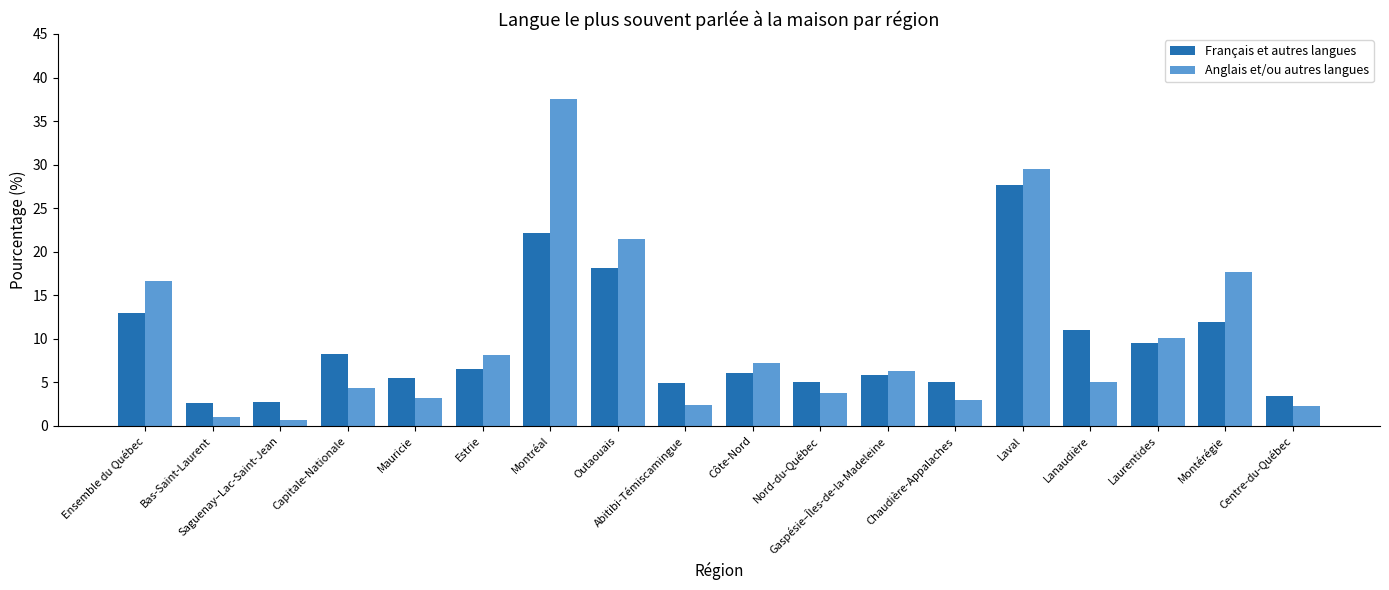

Does the chart contain stacked bars?

No